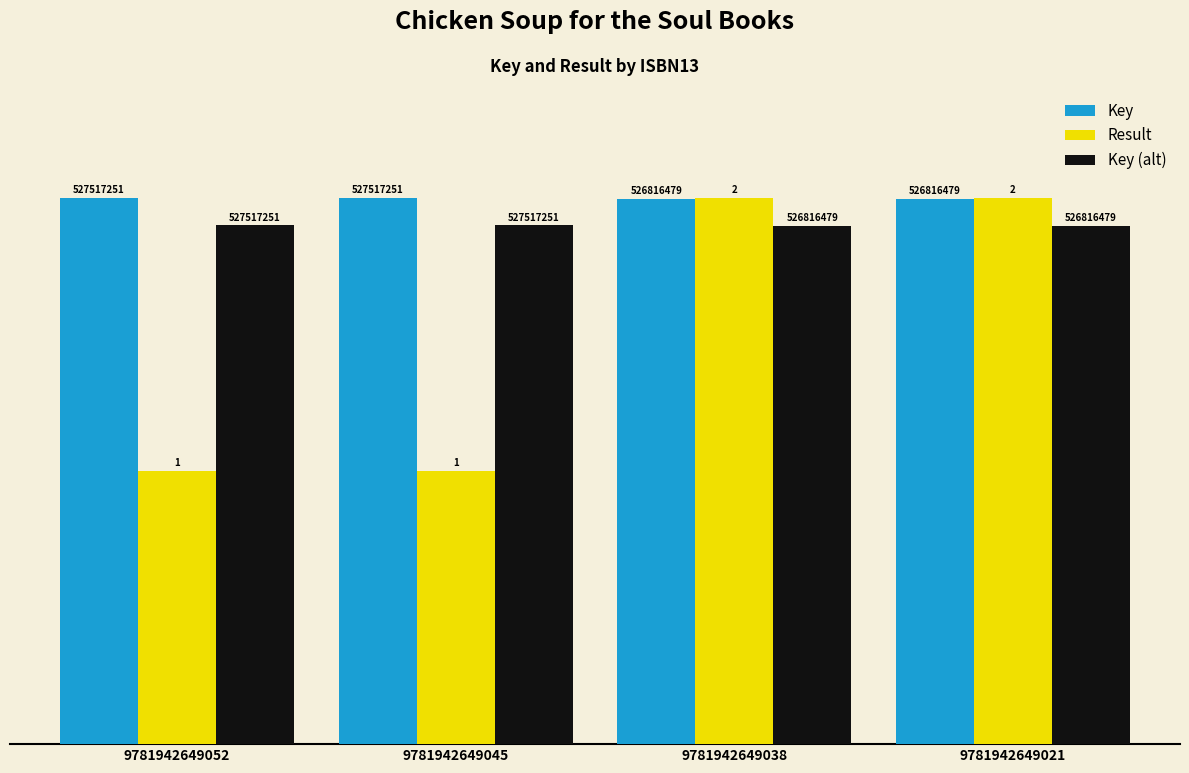

How many bars are there in each group?

3